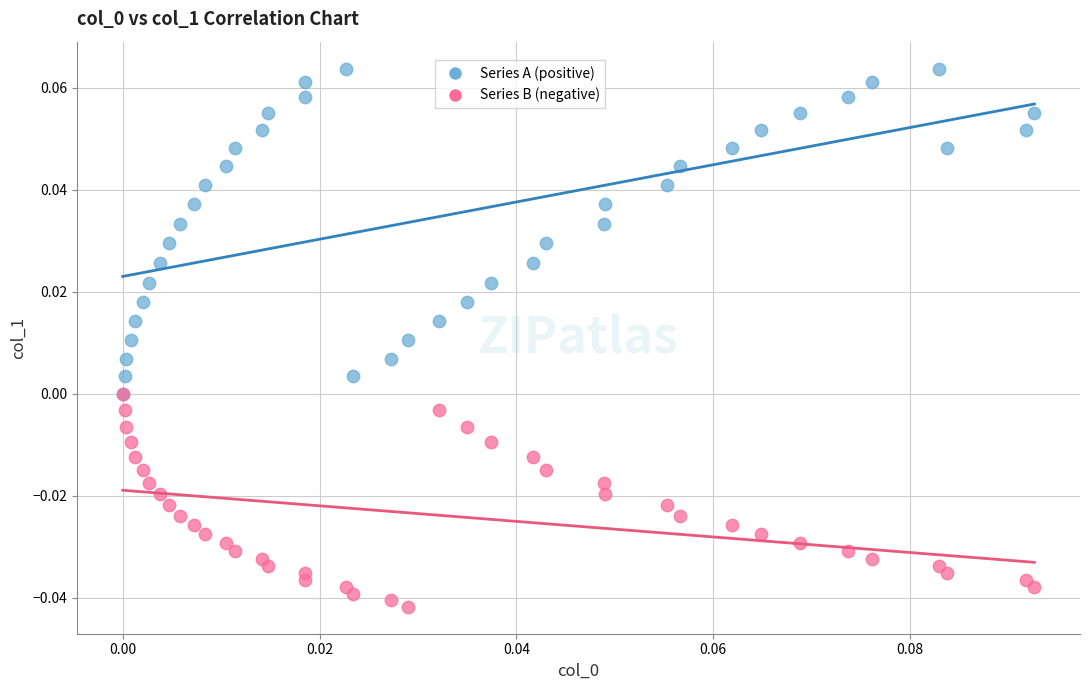

Which series contains the highest Y value?

Series A (positive)